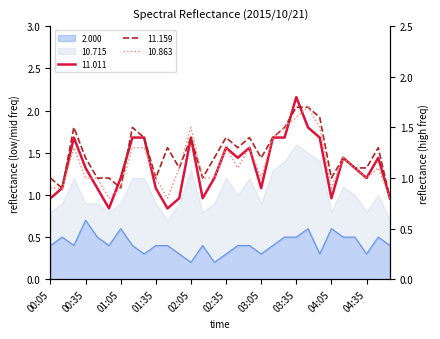

At which category is the sum across all series the highest?

03:35